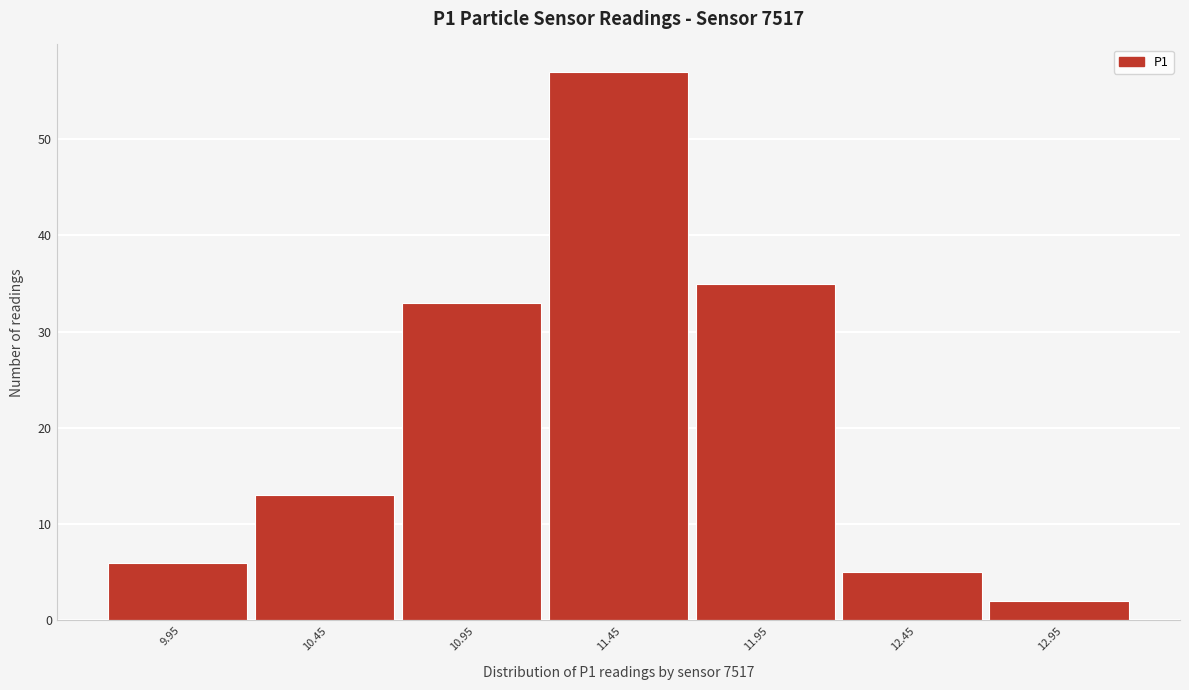

Reading right to left, list all the values displayed in this chart.

2	5	35	57	33	13	6